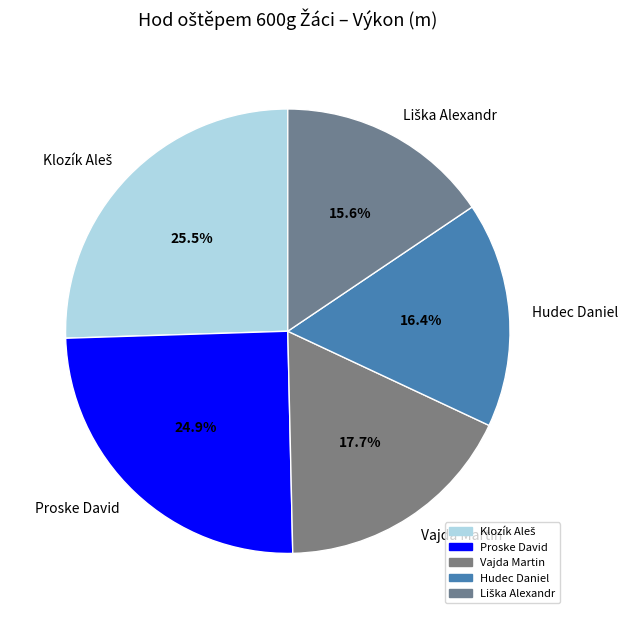

Combined, do Vajda Martin and Hudec Daniel account for over 50%?

No